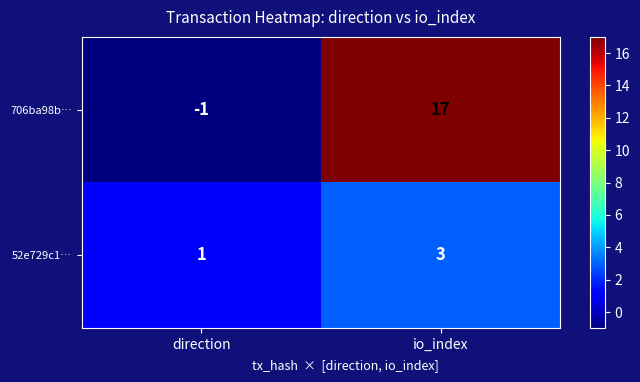

At which category is the sum across all series the highest?

io_index